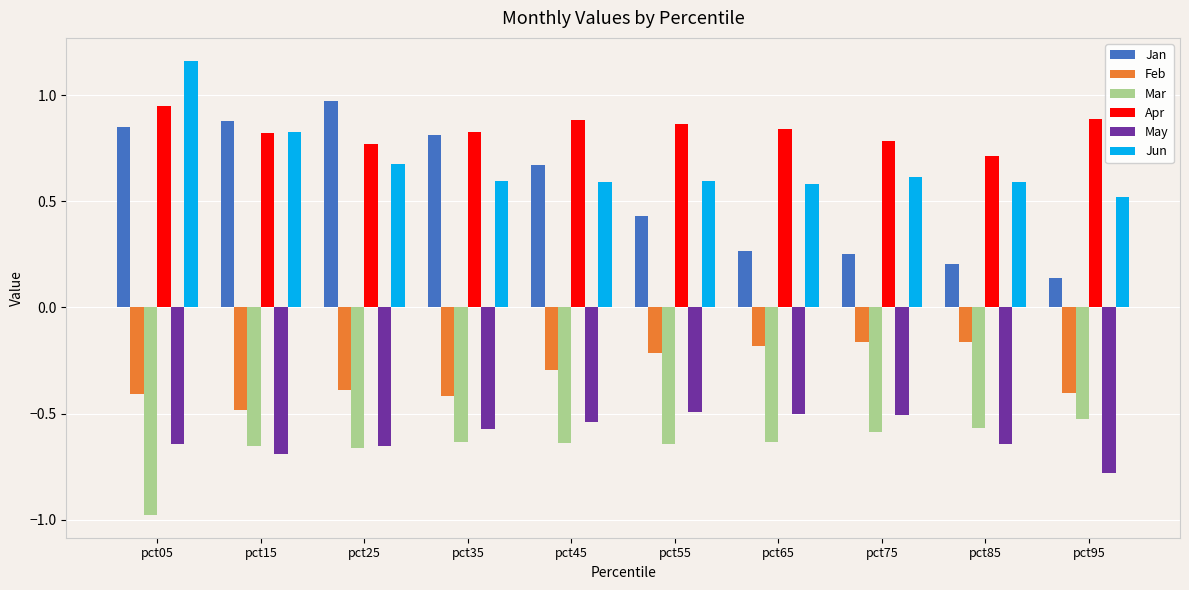

True or false: Apr has a value of 0.8 at pct15.

True